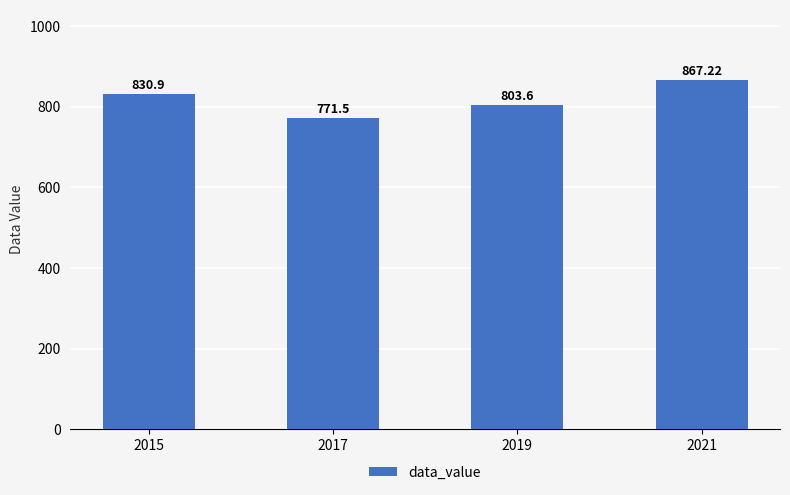

At which label is the value closest to 819?

2015